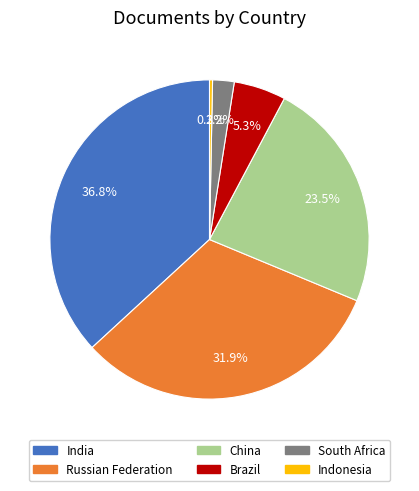

Is there a majority slice in this chart?

No